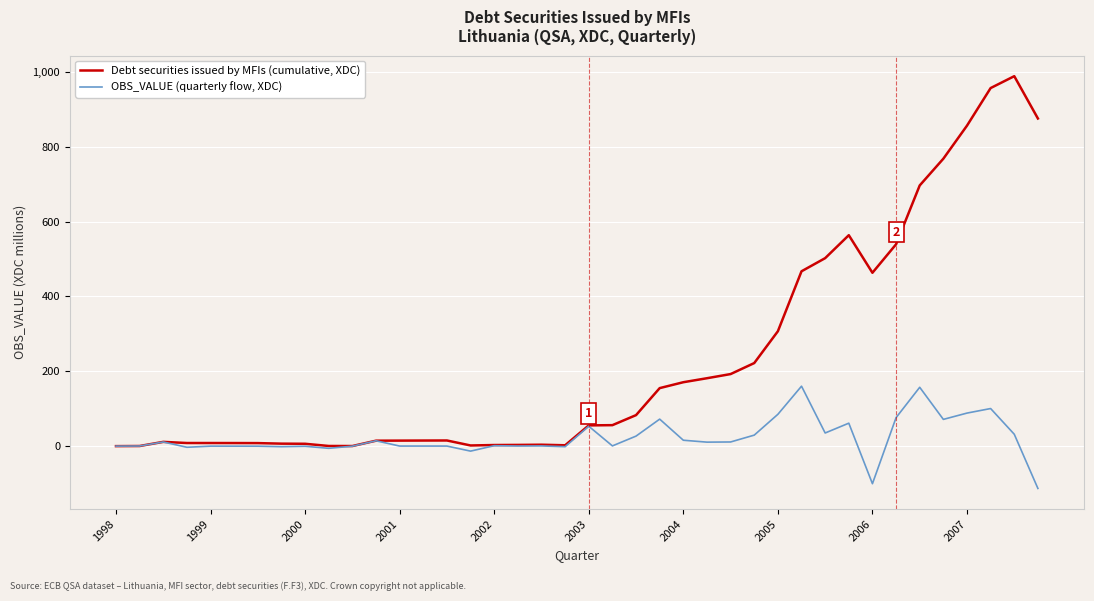

How many distinct data groups are displayed?

2